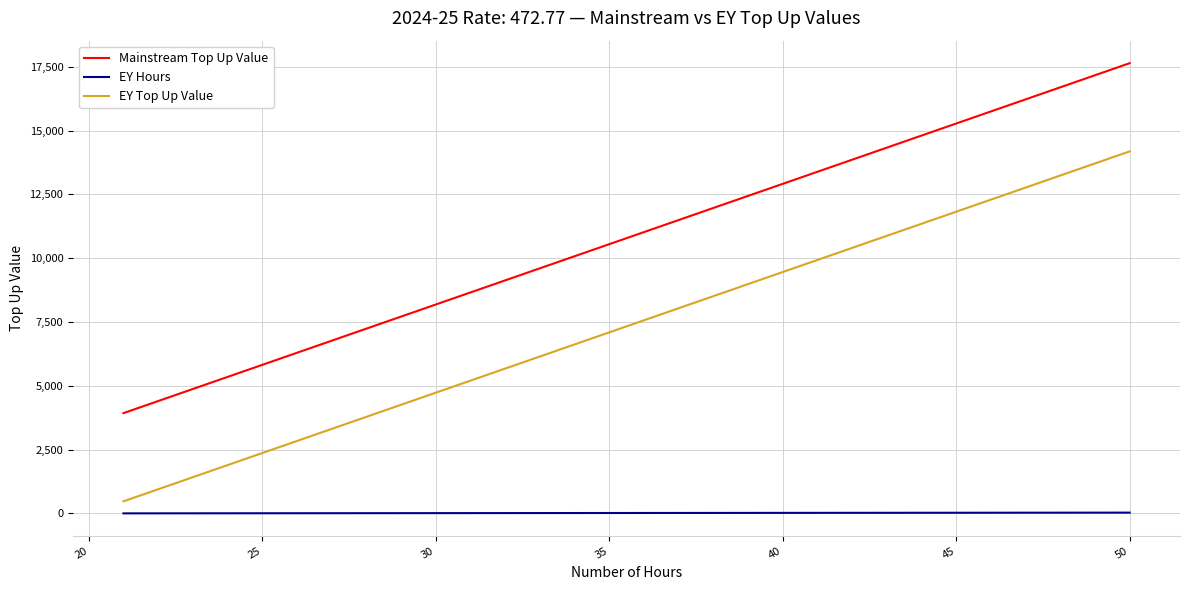

Rank the series by their average value, from lowest to highest.

EY Hours, EY Top Up Value, Mainstream Top Up Value